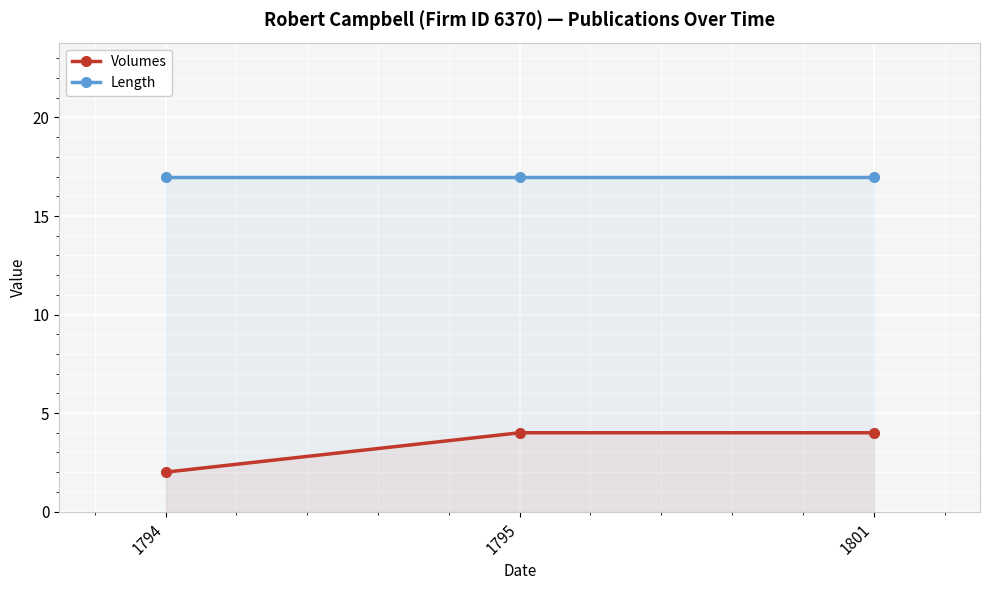

Is it true that Length equals 24 at 1801?

False